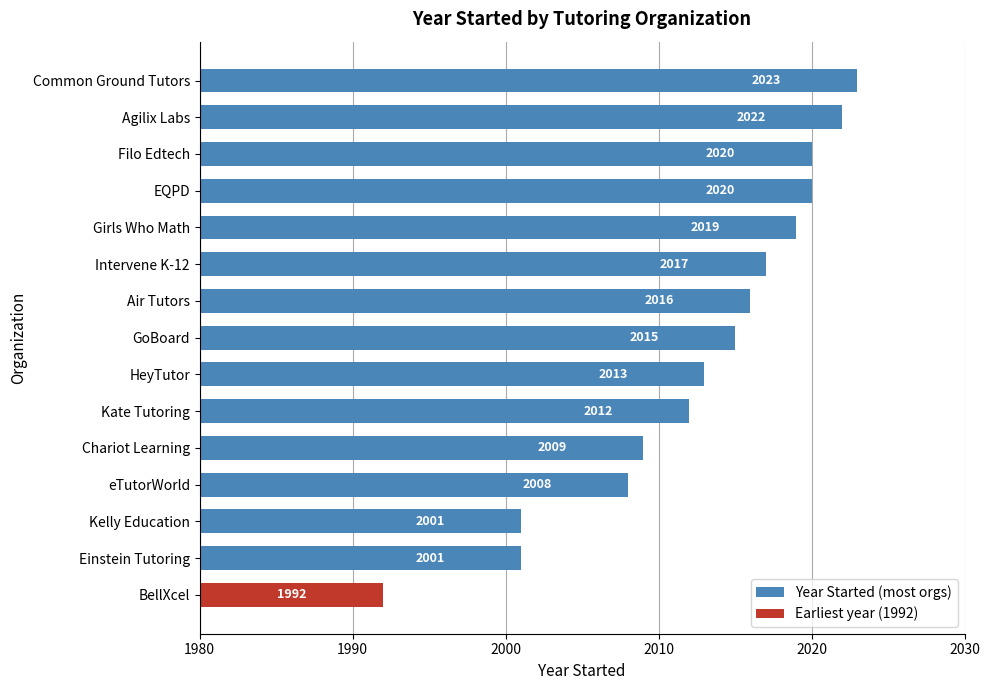

Reading bottom to top, transcribe all the data shown in this chart.

1992	2001	2001	2008	2009	2012	2013	2015	2016	2017	2019	2020	2020	2022	2023